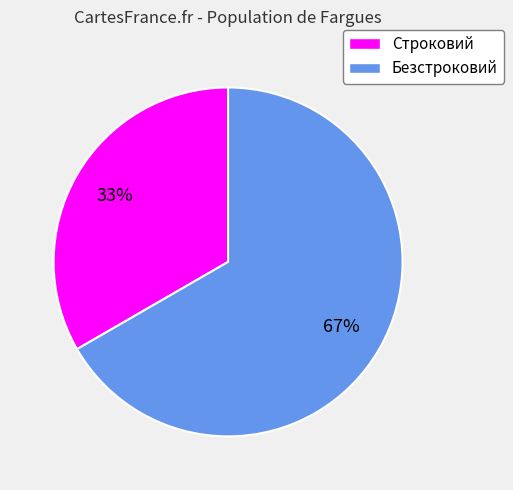

True or false: Безстроковий accounts for 67% of the total.

True